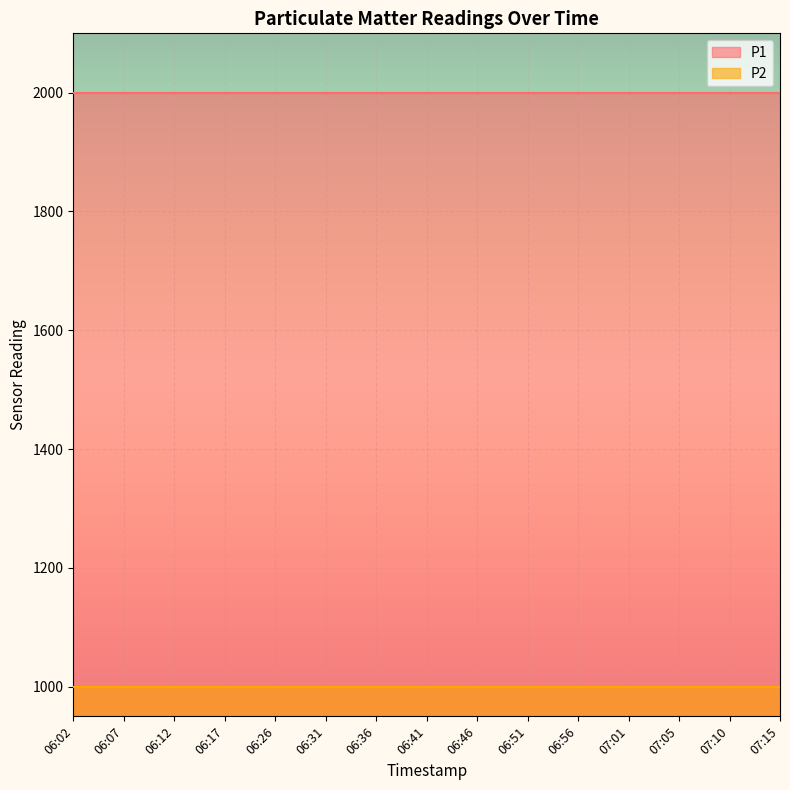

What is the total value across all series at 06:51?

2999.8